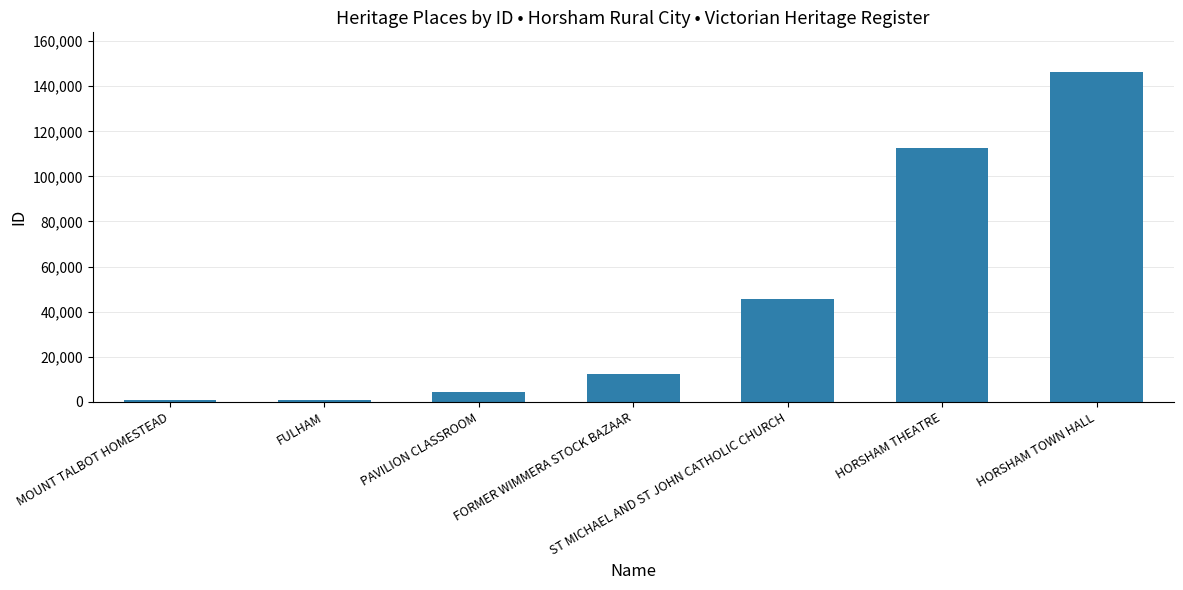

What is the ratio of the value at FORMER WIMMERA STOCK BAZAAR to the value at FULHAM?

20.2